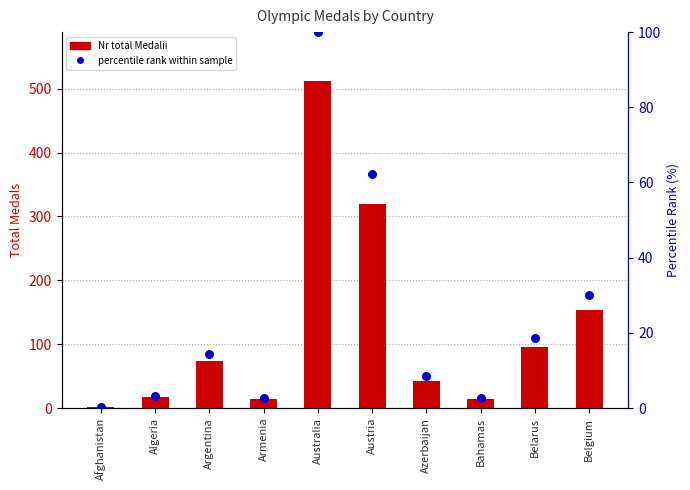

Which series reaches the maximum Y coordinate?

Nr total Medalii